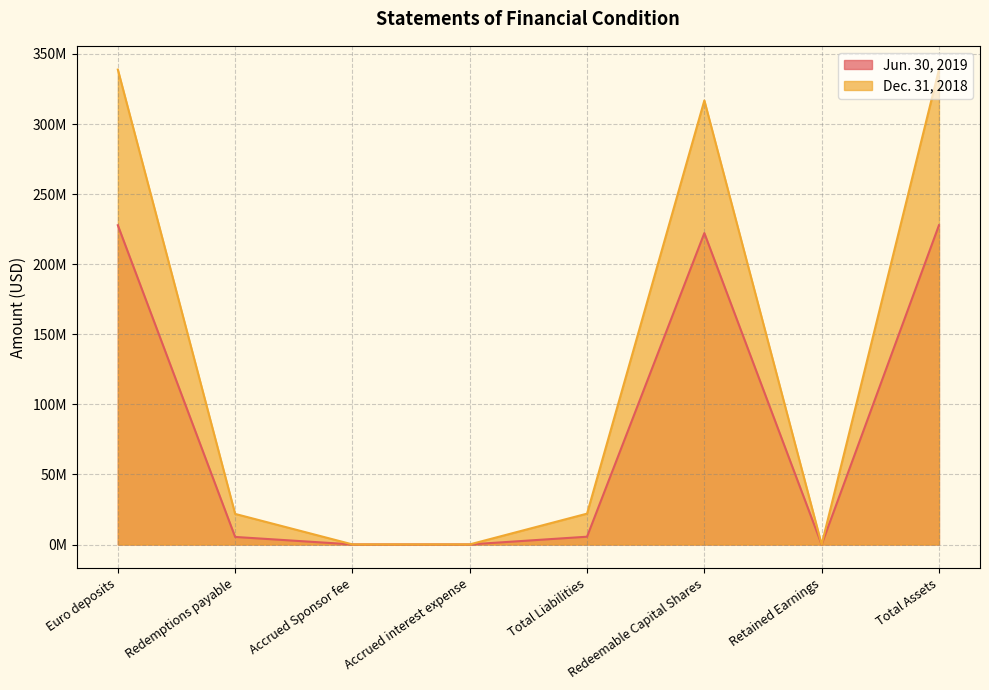

Which series has the largest total across all categories?

Dec. 31, 2018